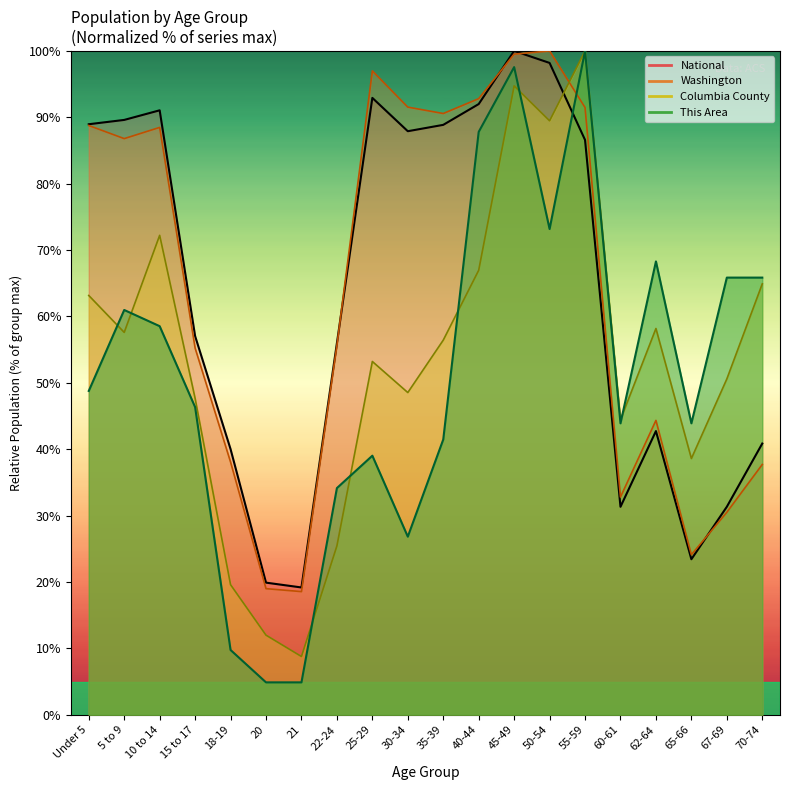

Which category has the highest value in the Washington series?

50-54